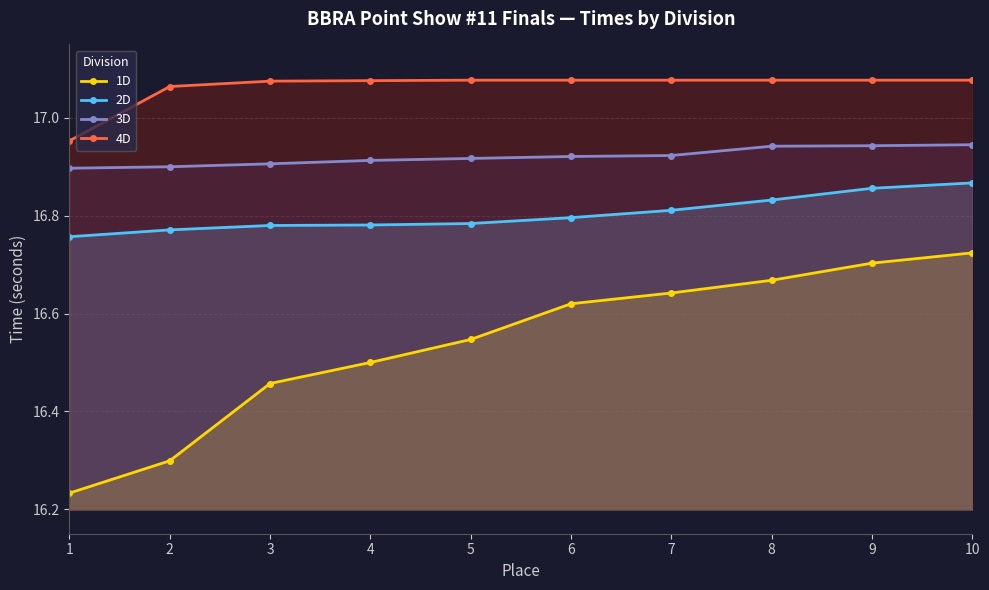

True or false: 4D and 2D cross at least once.

False